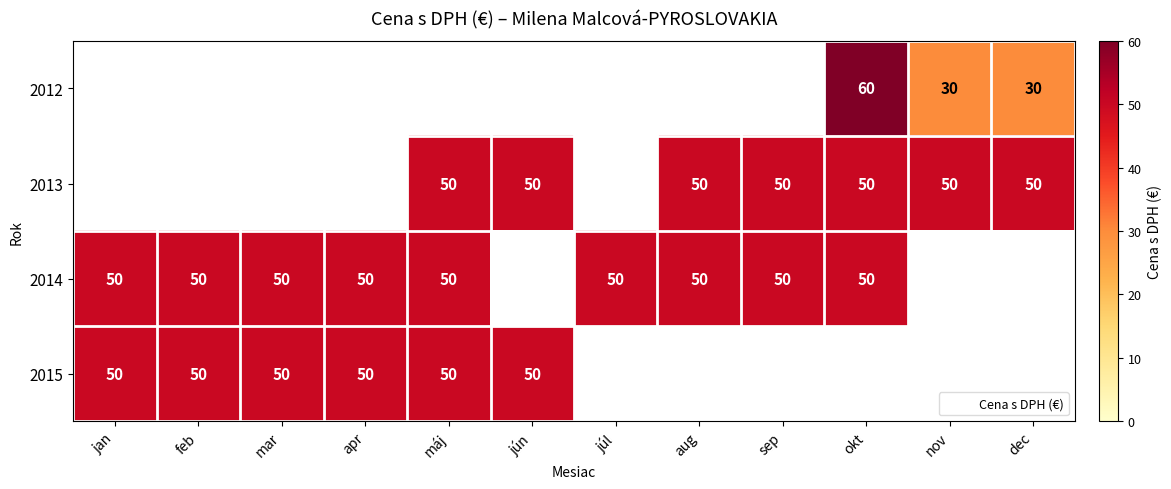

What is the minimum value shown in the chart?

30.0